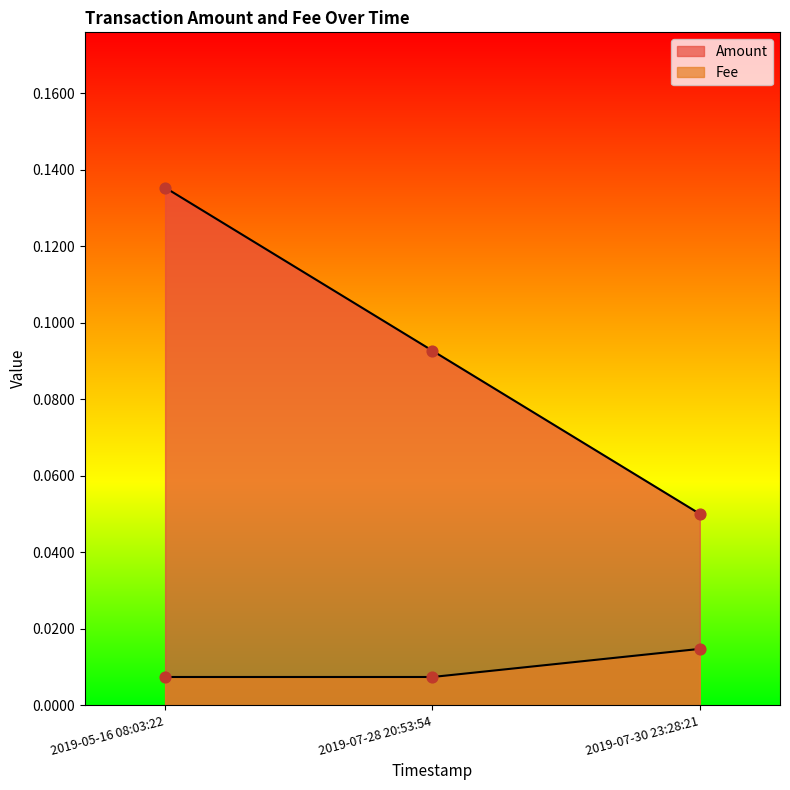

At how many categories does at least one series exceed 0?

3